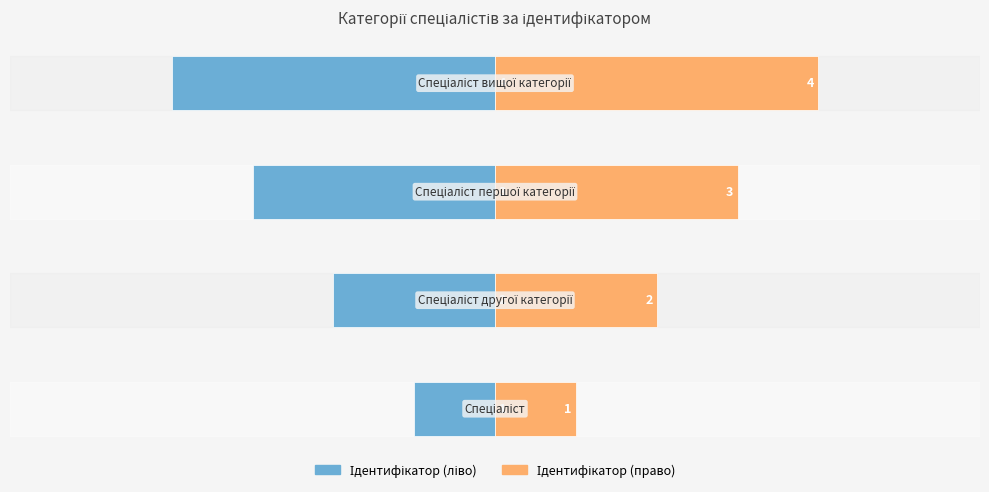

Which series has the widest spread of values?

Ідентифікатор (ліво)